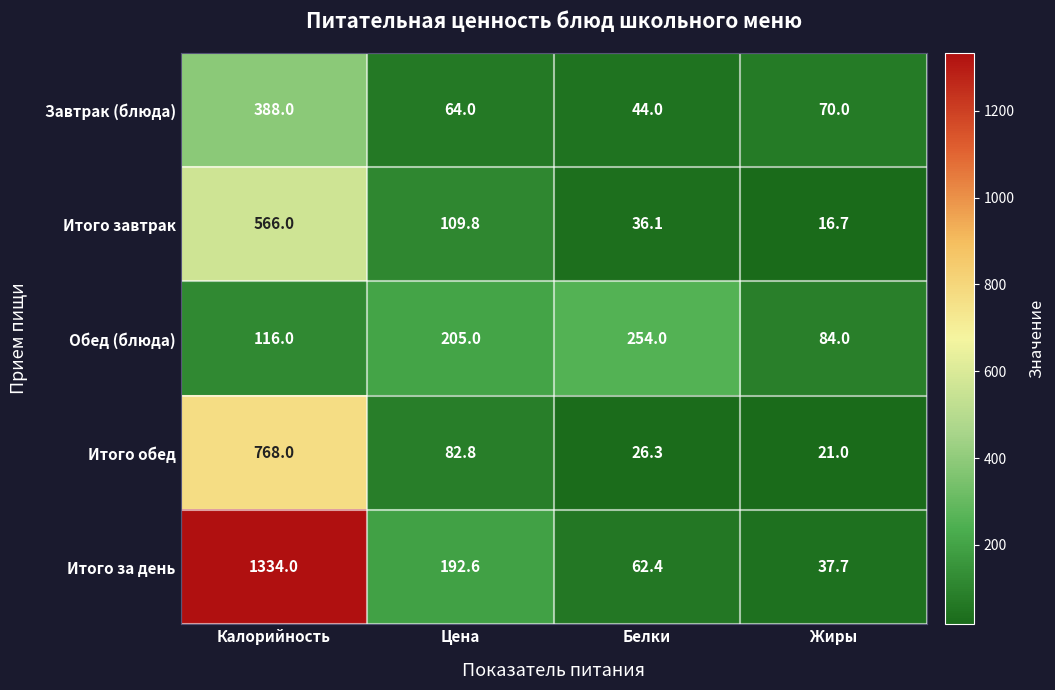

What is the sum of the Итого завтрак values at Калорийность and Цена?

675.8